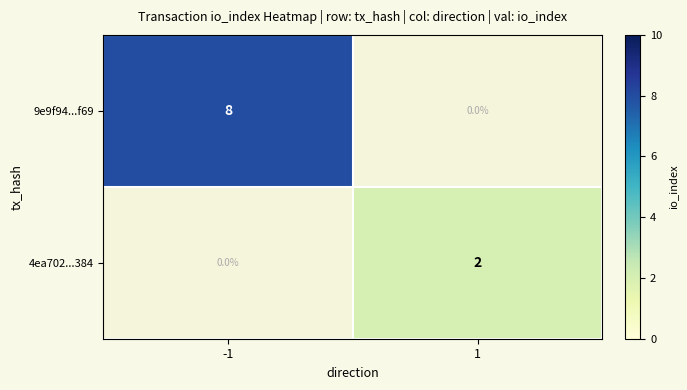

What is the minimum value shown in the chart?

2.0